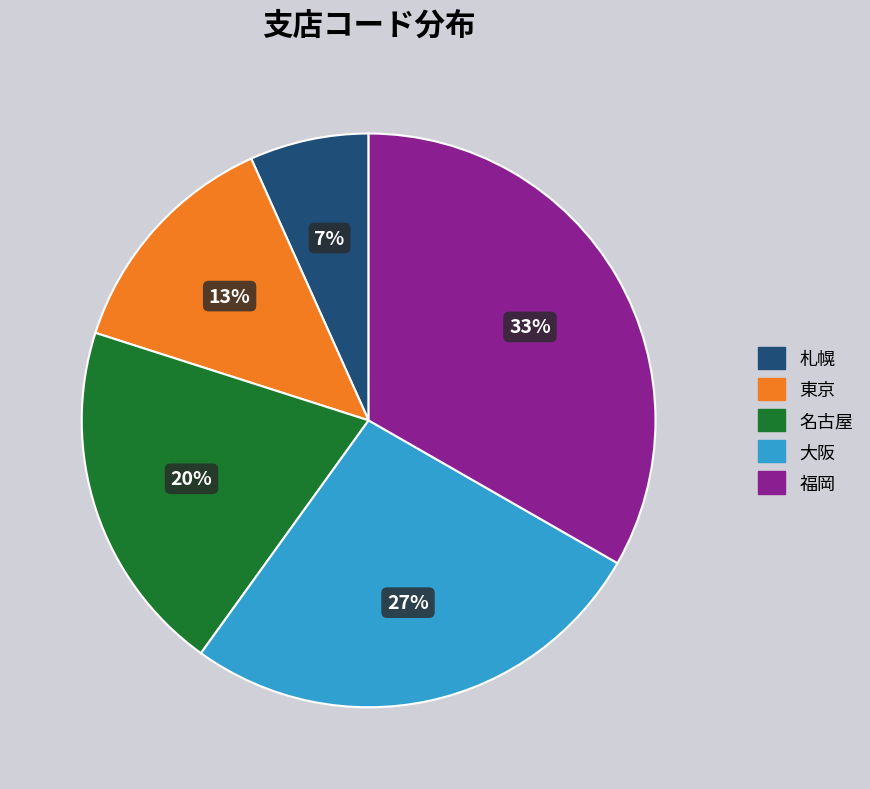

Is there a majority slice in this chart?

No